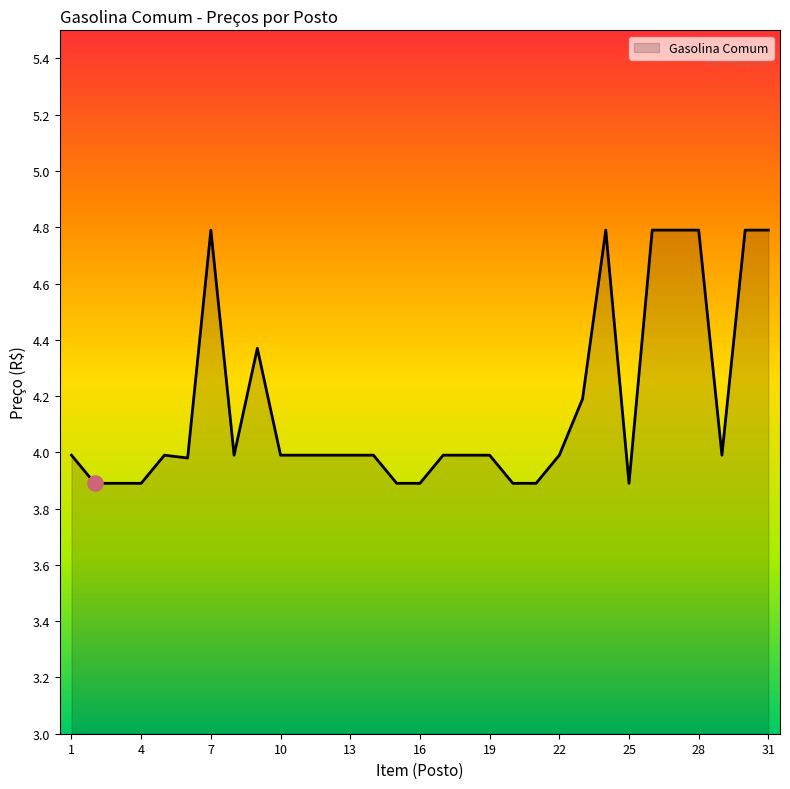

What is the minimum value shown in the chart?

3.9